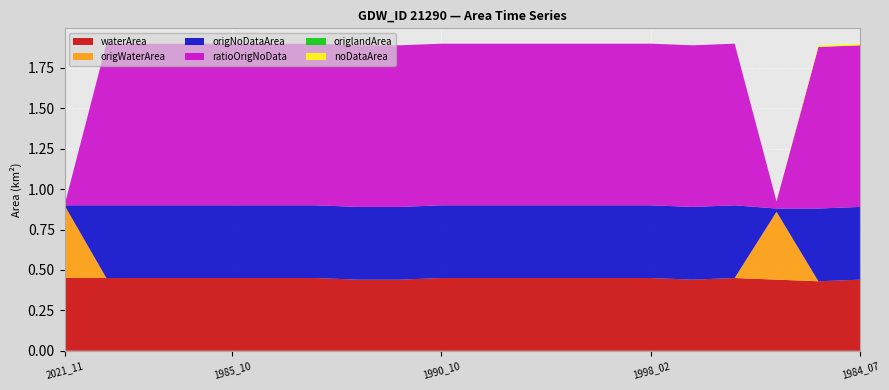

Reading right to left, transcribe all the data shown in this chart.

waterArea: 1984_07=0.4	1984_05=0.4	2021_02=0.4	2017_11=0.5	2017_02=0.4	1998_02=0.5	1997_11=0.5	1997_10=0.5	1997_02=0.5	1990_11=0.5	1990_10=0.5	1986_11=0.4	1986_10=0.4	1986_02=0.5	1985_11=0.5	1985_10=0.5	1985_02=0.5	1984_11=0.5	1984_10=0.5	2021_11=0.5
origWaterArea: 1984_07=0.0	1984_05=0.0	2021_02=0.4	2017_11=0.0	2017_02=0.0	1998_02=0.0	1997_11=0.0	1997_10=0.0	1997_02=0.0	1990_11=0.0	1990_10=0.0	1986_11=0.0	1986_10=0.0	1986_02=0.0	1985_11=0.0	1985_10=0.0	1985_02=0.0	1984_11=0.0	1984_10=0.0	2021_11=0.5
origNoDataArea: 1984_07=0.5	1984_05=0.5	2021_02=0.0	2017_11=0.5	2017_02=0.5	1998_02=0.5	1997_11=0.5	1997_10=0.5	1997_02=0.5	1990_11=0.5	1990_10=0.5	1986_11=0.5	1986_10=0.5	1986_02=0.5	1985_11=0.5	1985_10=0.5	1985_02=0.5	1984_11=0.5	1984_10=0.5	2021_11=0.0
ratioOrigNoData: 1984_07=1.0	1984_05=1.0	2021_02=0.0	2017_11=1.0	2017_02=1.0	1998_02=1.0	1997_11=1.0	1997_10=1.0	1997_02=1.0	1990_11=1.0	1990_10=1.0	1986_11=1.0	1986_10=1.0	1986_02=1.0	1985_11=1.0	1985_10=1.0	1985_02=1.0	1984_11=1.0	1984_10=1.0	2021_11=0.0
origlandArea: 1984_07=0.0	1984_05=0.0	2021_02=0.0	2017_11=0.0	2017_02=0.0	1998_02=0.0	1997_11=0.0	1997_10=0.0	1997_02=0.0	1990_11=0.0	1990_10=0.0	1986_11=0.0	1986_10=0.0	1986_02=0.0	1985_11=0.0	1985_10=0.0	1985_02=0.0	1984_11=0.0	1984_10=0.0	2021_11=0.0
noDataArea: 1984_07=0.0	1984_05=0.0	2021_02=0.0	2017_11=0.0	2017_02=0.0	1998_02=0.0	1997_11=0.0	1997_10=0.0	1997_02=0.0	1990_11=0.0	1990_10=0.0	1986_11=0.0	1986_10=0.0	1986_02=0.0	1985_11=0.0	1985_10=0.0	1985_02=0.0	1984_11=0.0	1984_10=0.0	2021_11=0.0